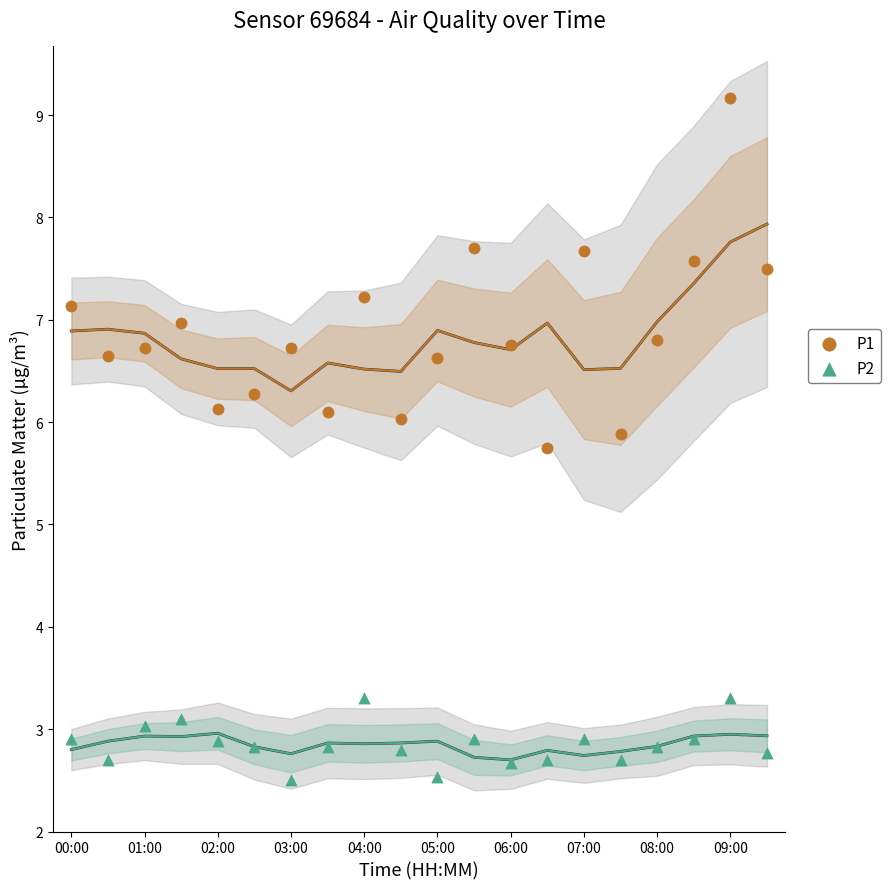

Across all series, what Y value is closest to 5?

5.8